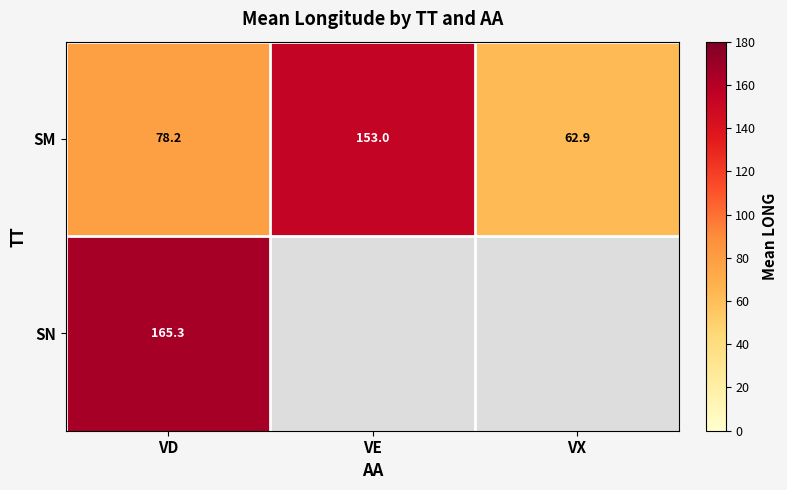

At which label does SM first exceed 78?

VD